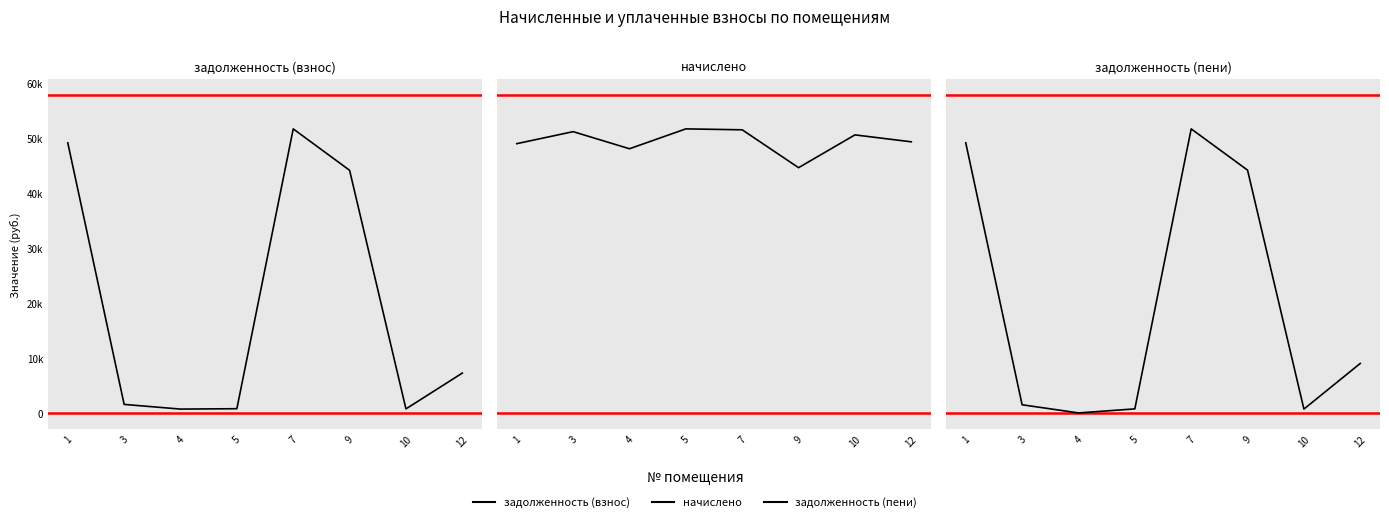

The начислено series shows 3586.6 at 12. True or false?

False